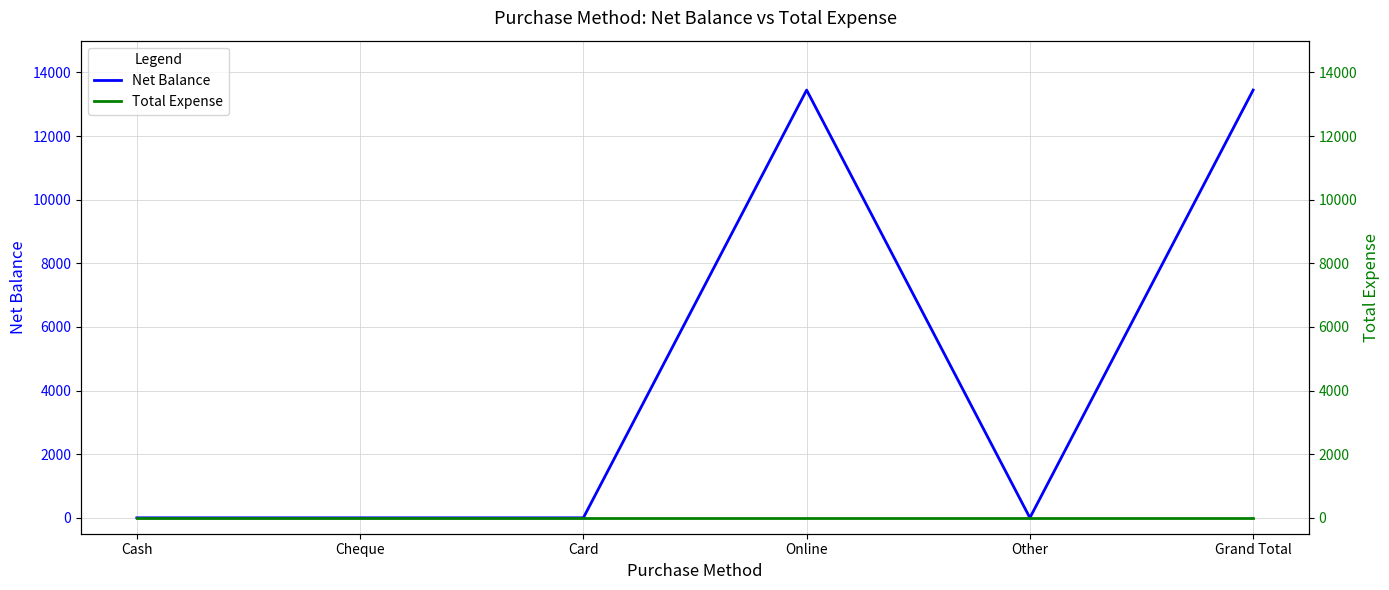

At which category does the chart reach its minimum across all series?

Cash